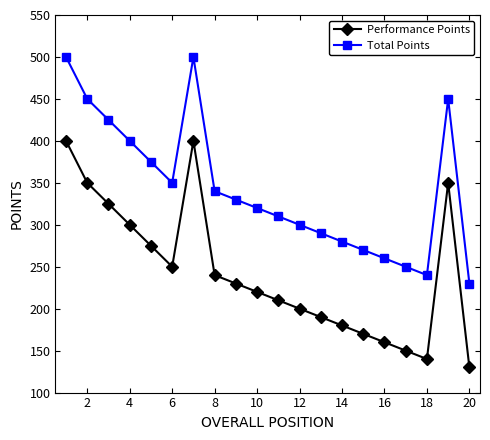

True or false: Performance Points and Total Points intersect in this chart.

False